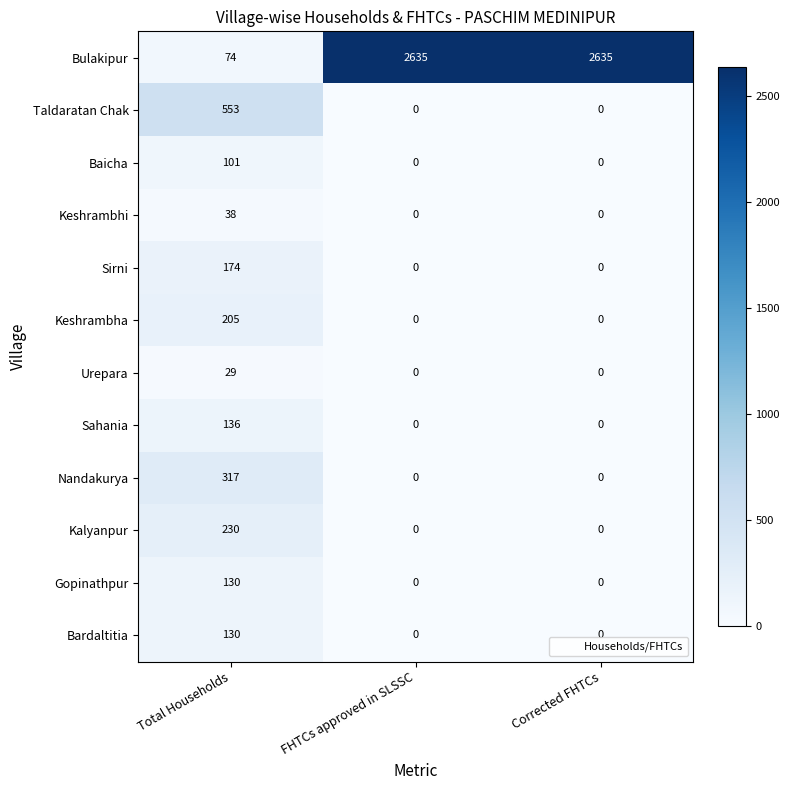

Count the number of data series in this chart.

12